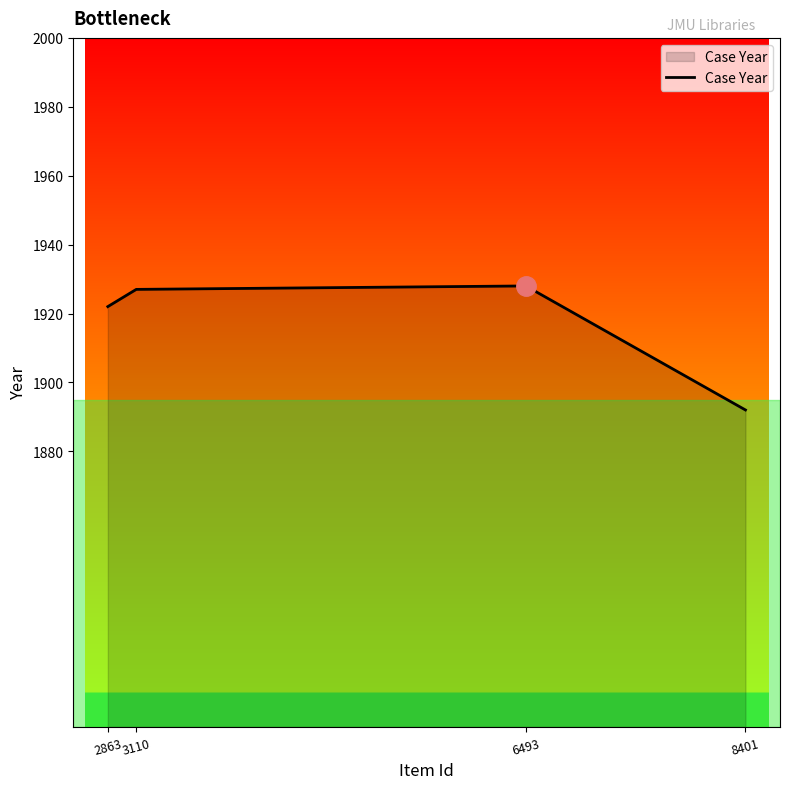

At which category does the chart reach its minimum across all series?

8401